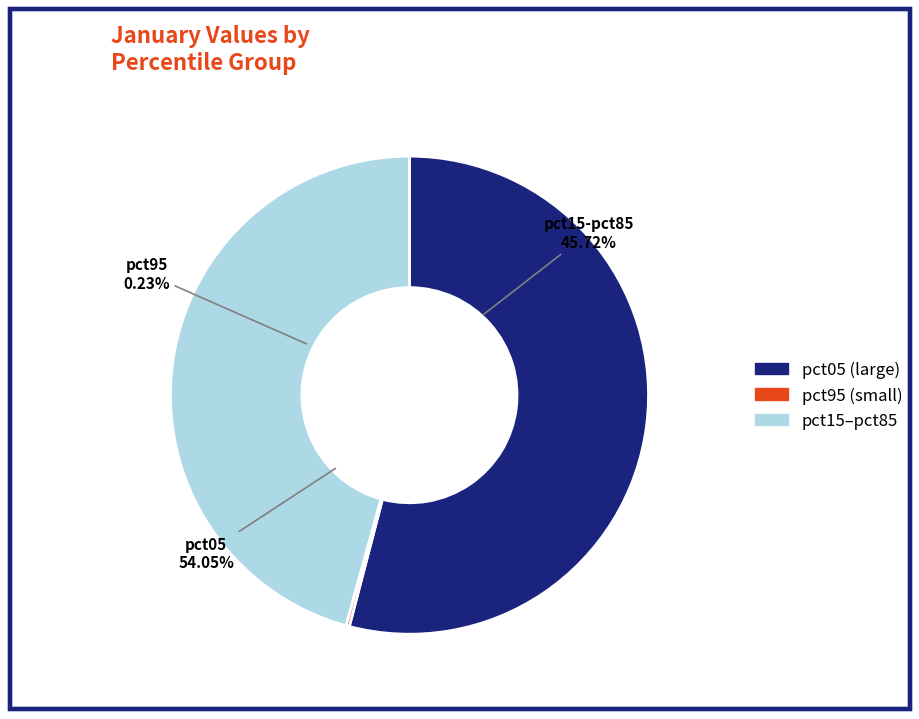

Does pct95 account for over 50% of the chart?

No